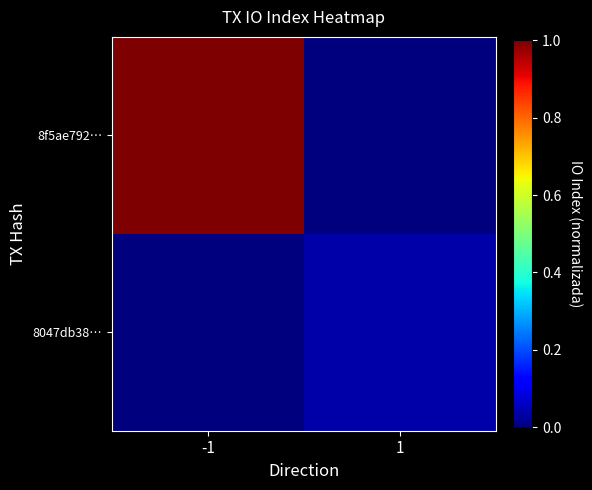

Rank the series by their maximum value, from lowest to highest.

8047db38…, 8f5ae792…